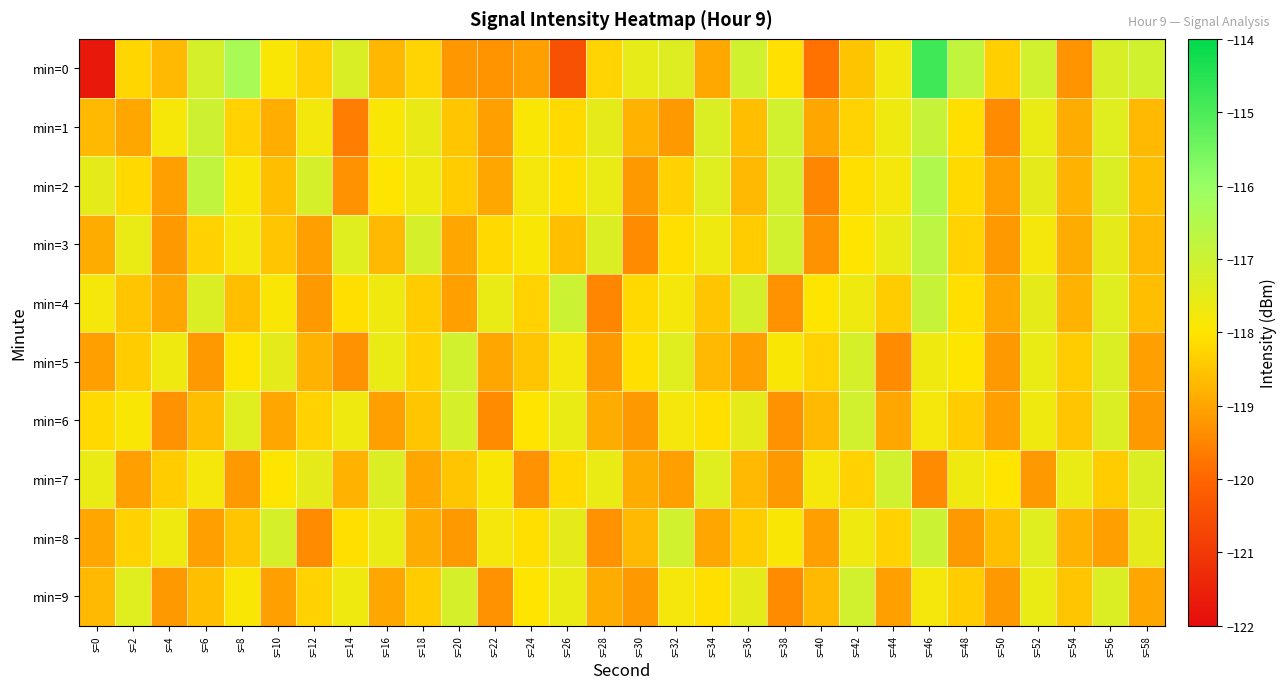

List the series in order of their peak value, lowest first.

min=5, min=6, min=7, min=9, min=8, min=1, min=4, min=3, min=2, min=0